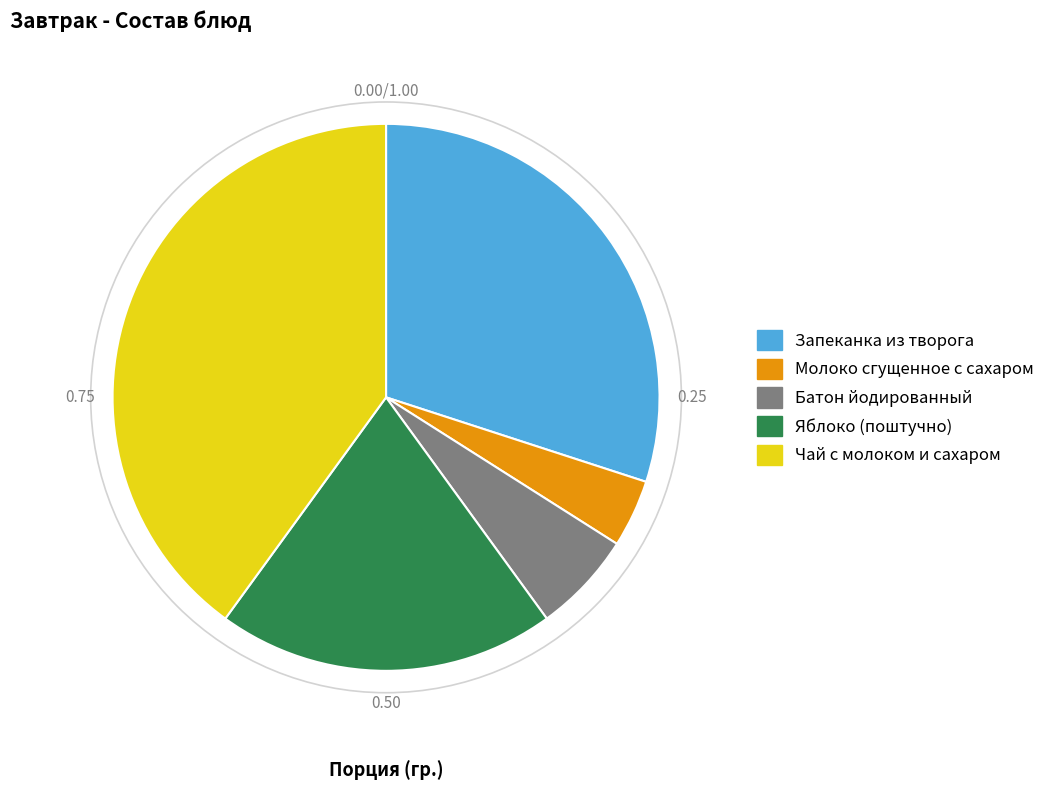

Which has a higher value, Батон йодированный or Запеканка из творога?

Запеканка из творога